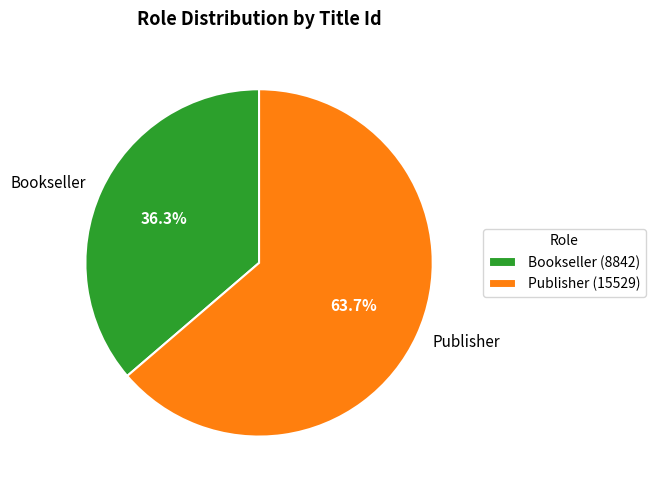

To the nearest percent, what percentage of the pie is Publisher?

64%